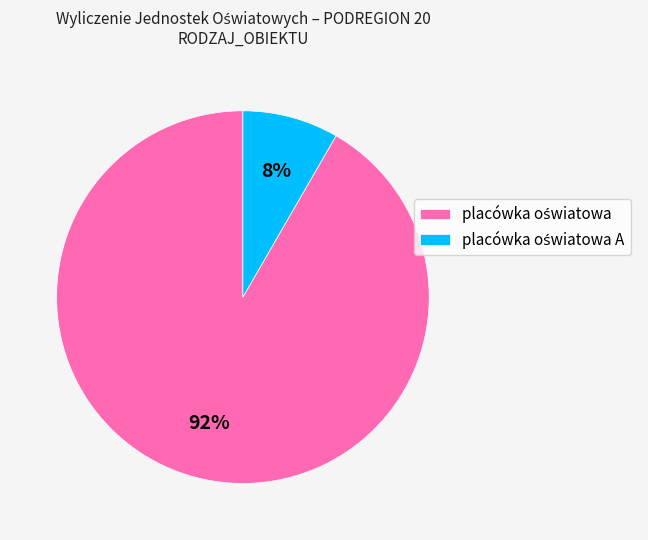

Is there any slice that represents more than half of the pie?

Yes